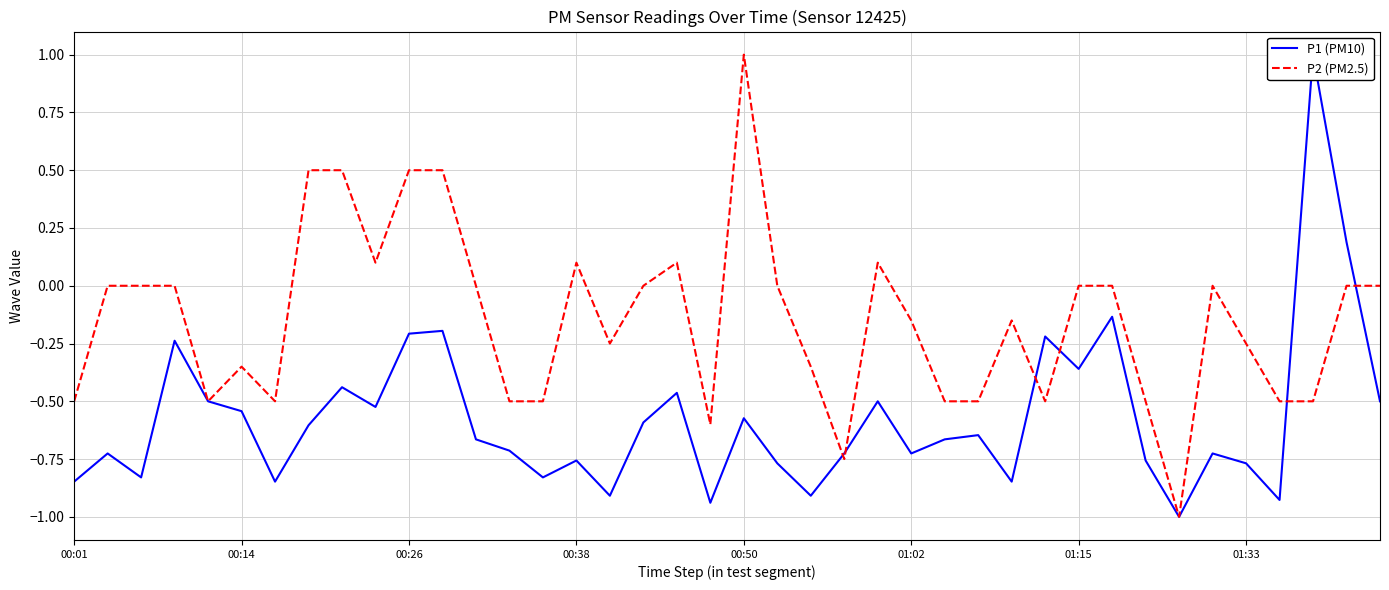

How many data points in P1 (PM10) are less than 0?

38